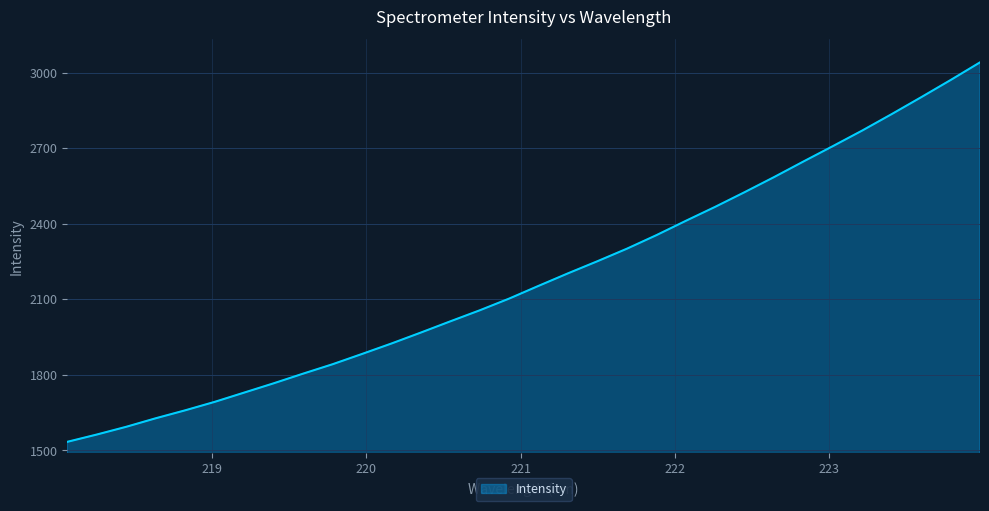

What is the average value?

2183.7